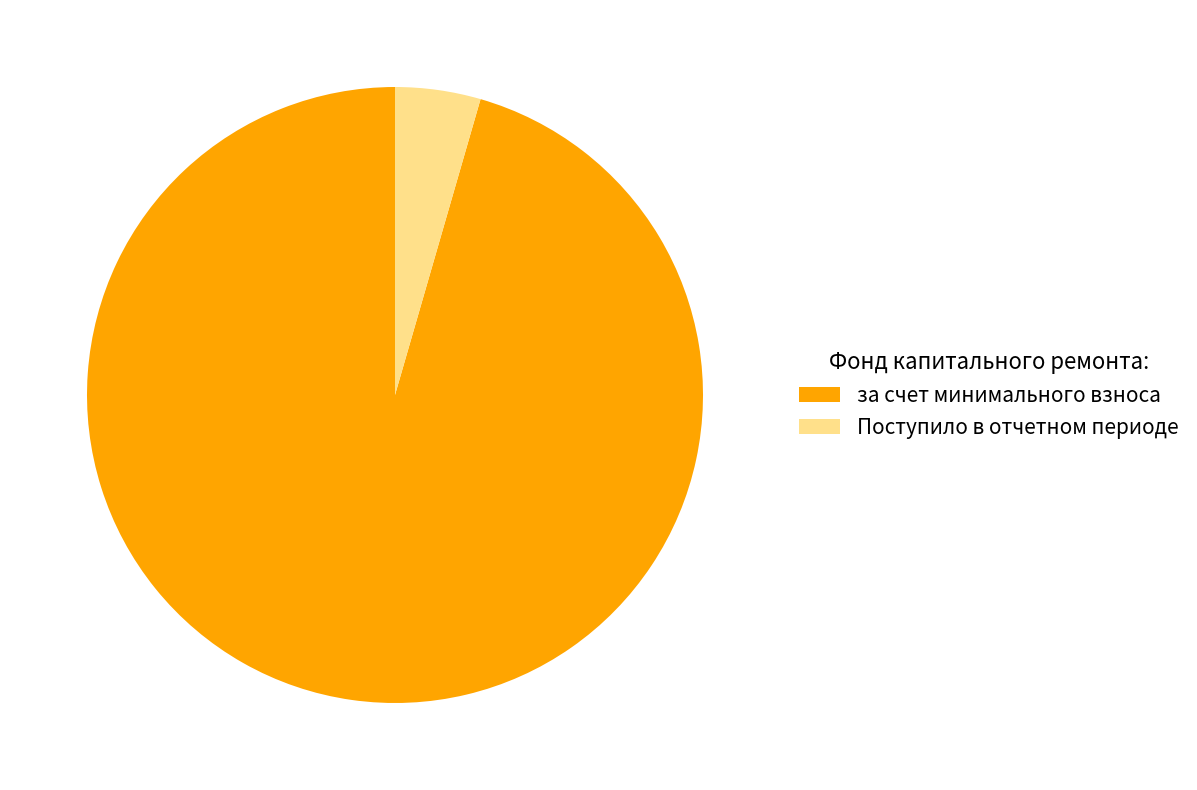

To the nearest percent, what is the average slice percentage?

50%